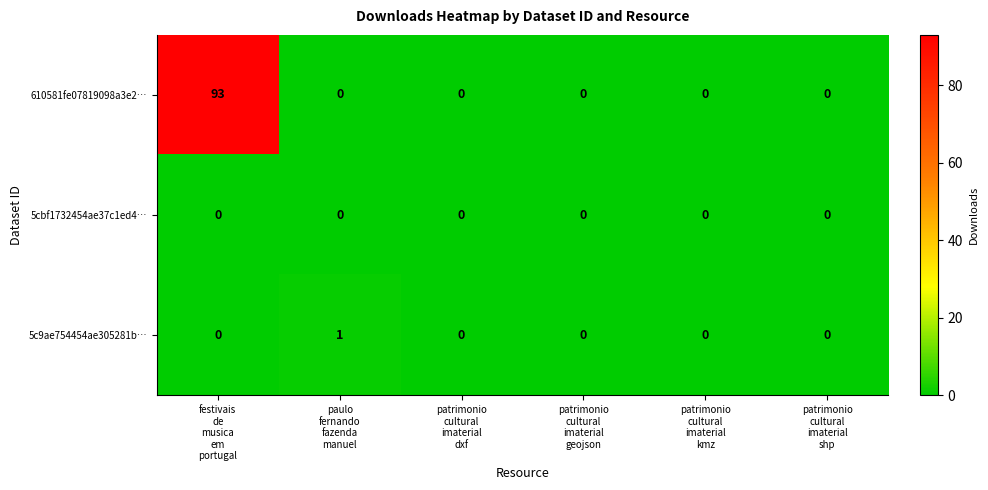

Rank the series by their maximum value, from lowest to highest.

5cbf1732454ae37c1ed4…, 5c9ae754454ae305281b…, 610581fe07819098a3e2…